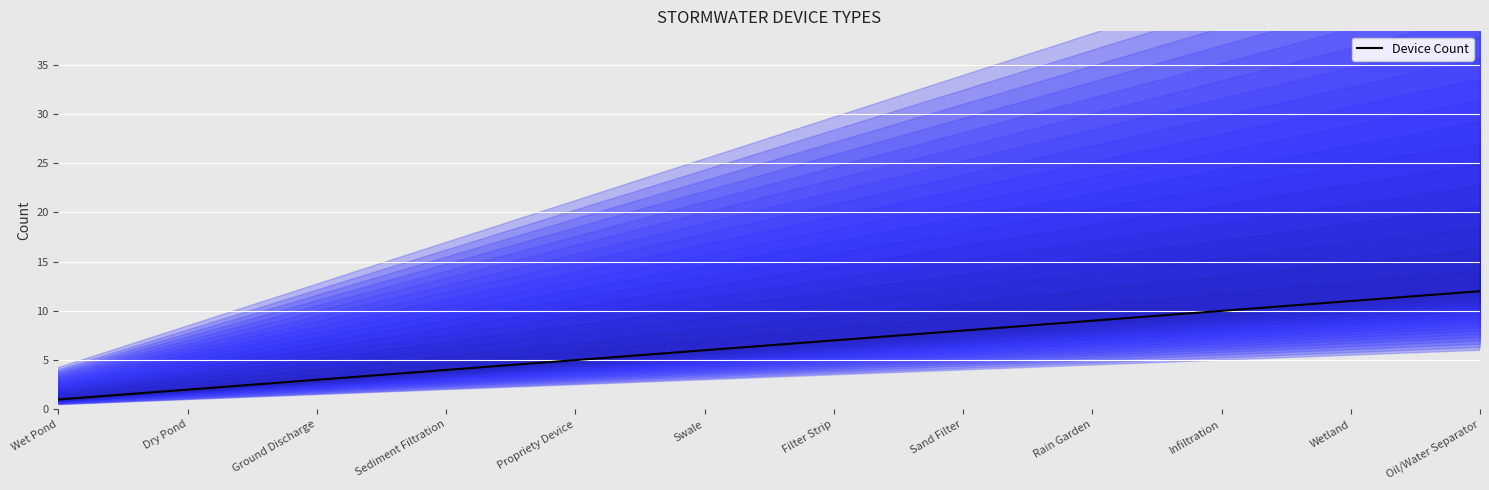

Reading left to right, extract all data points from this chart.

Wet Pond=1	Dry Pond=2	Ground Discharge=3	Sediment Filtration=4	Propriety Device=5	Swale=6	Filter Strip=7	Sand Filter=8	Rain Garden=9	Infiltration=10	Wetland=11	Oil/Water Separator=12